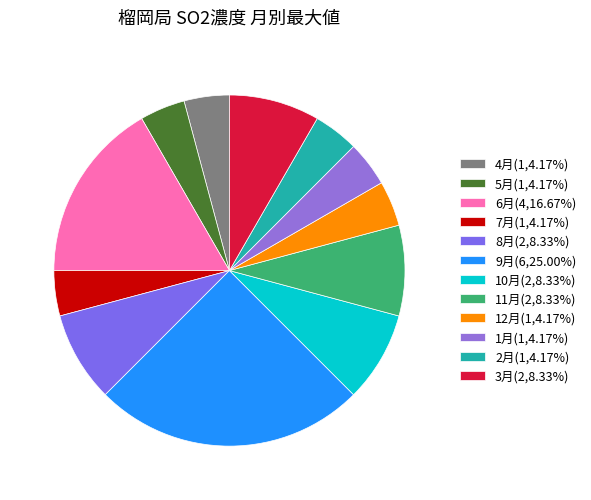

The 2月 slice represents 10% of the pie. True or false?

False